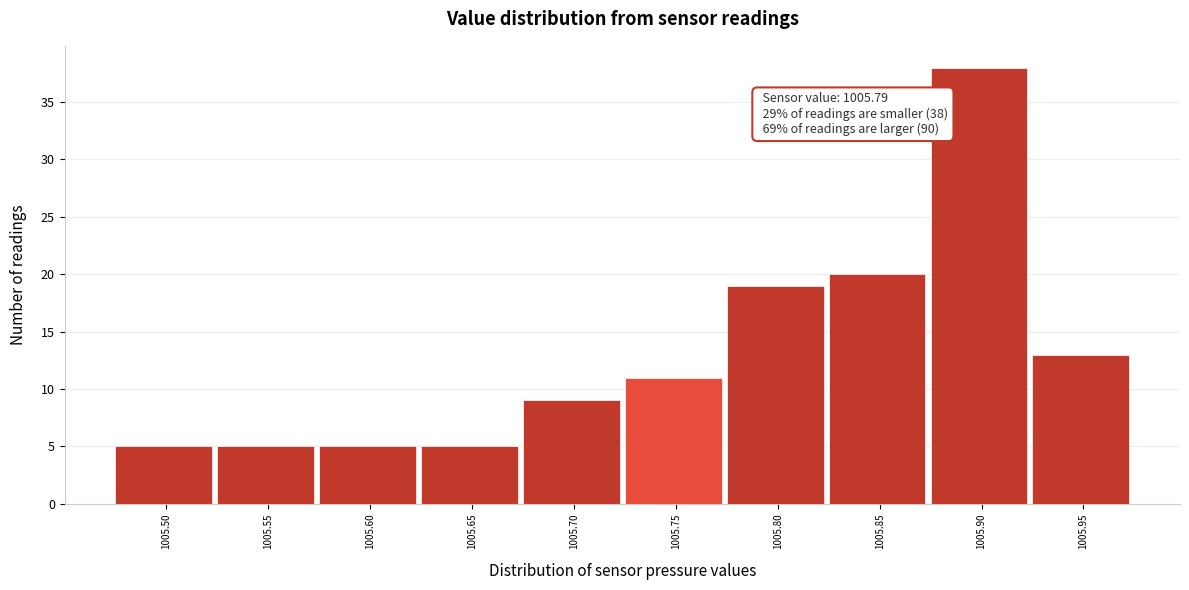

Reading right to left, what are all the values shown in this chart?

1005.95=13	1005.90=38	1005.85=20	1005.80=19	1005.75=11	1005.70=9	1005.65=5	1005.60=5	1005.55=5	1005.50=5